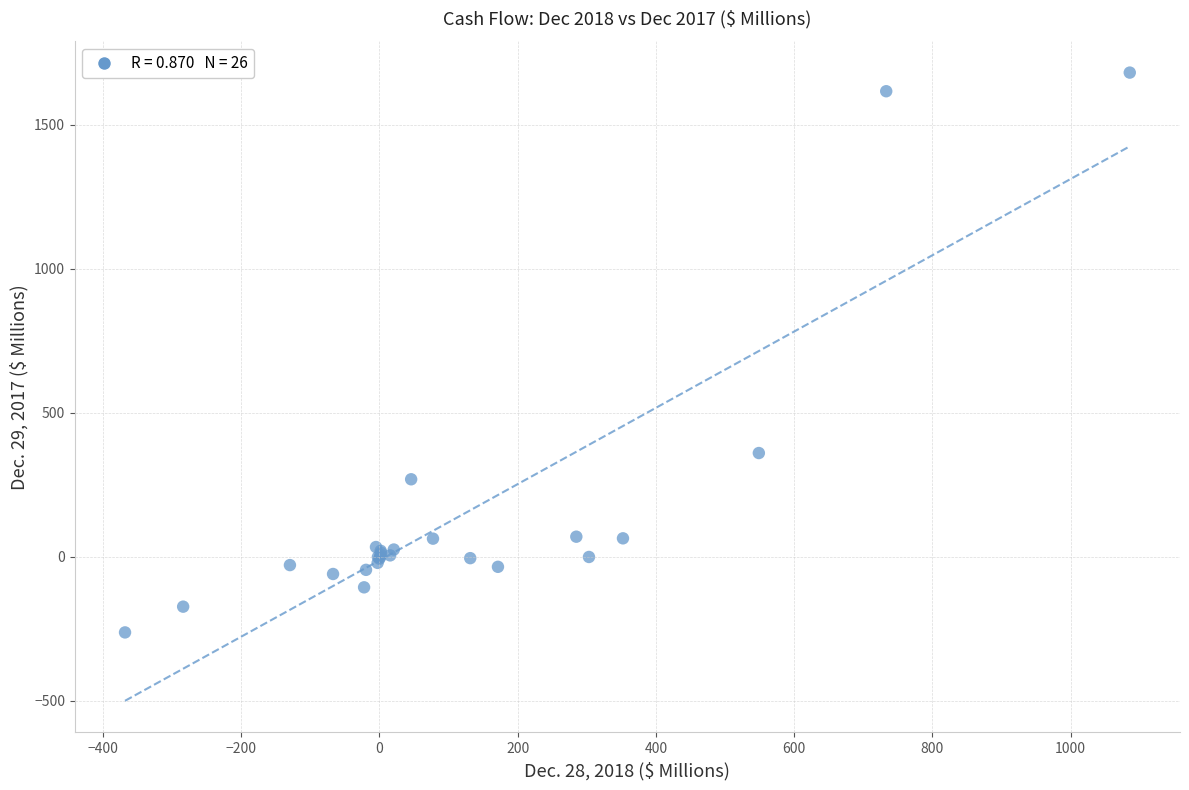

What Y value in the scatter plot is closest to 709?

360.8